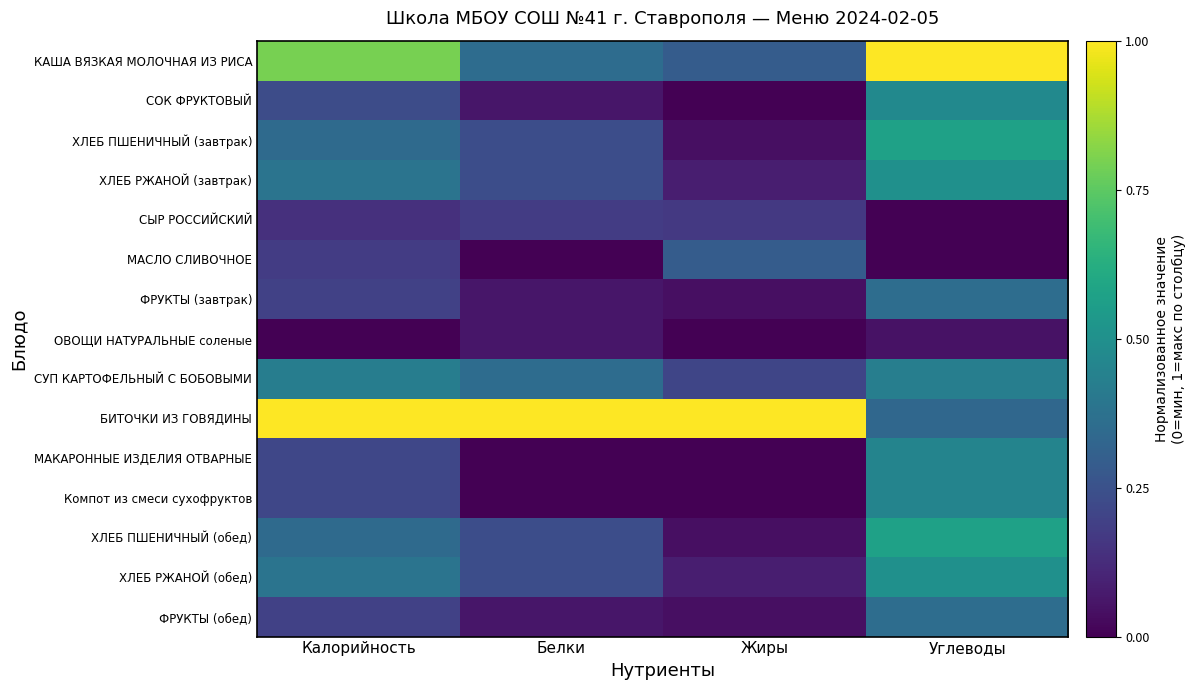

Which has a higher value, Углеводы or Калорийность?

Углеводы